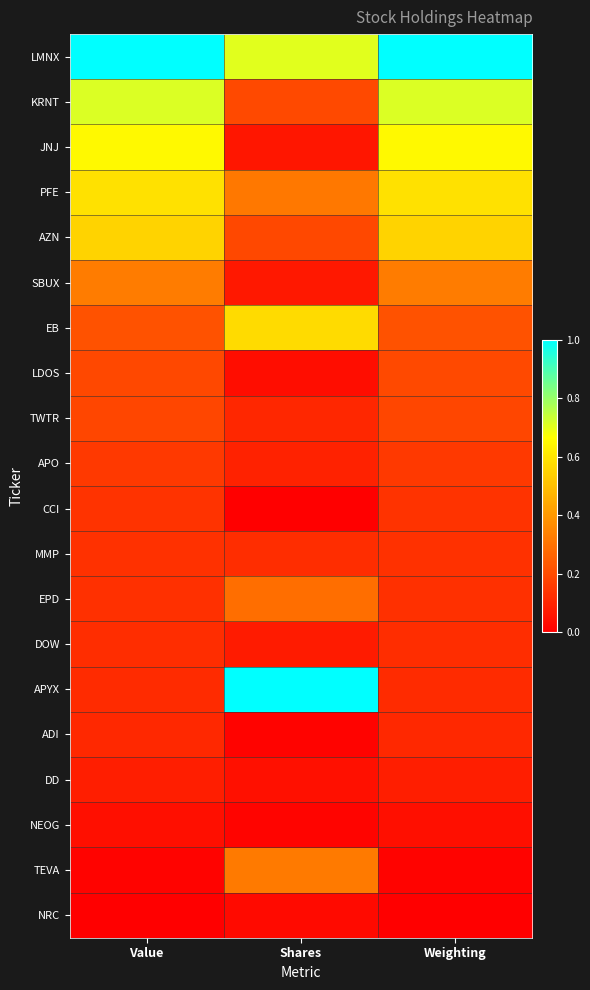

At which category is the sum across all series the highest?

Weighting